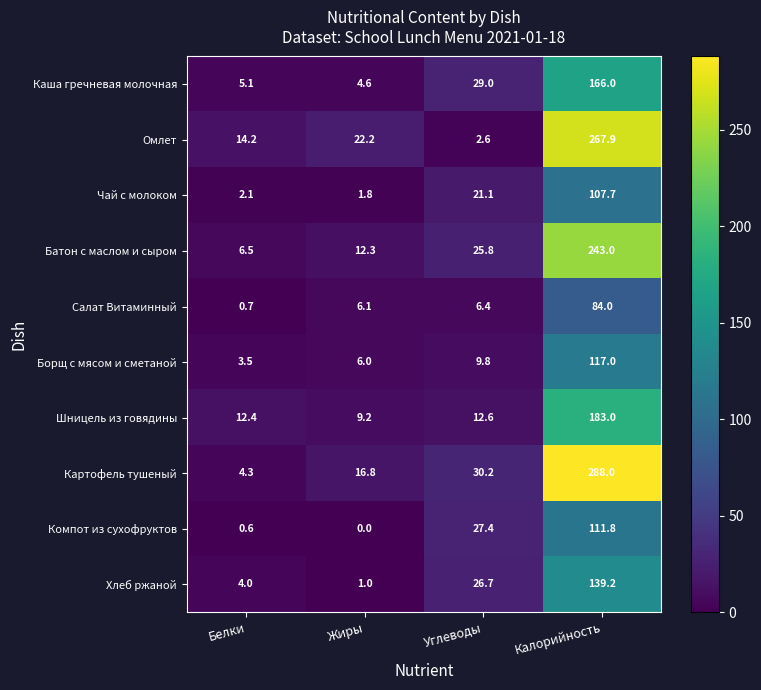

What is the difference between the Салат Витаминный values at Белки and Углеводы?

5.7